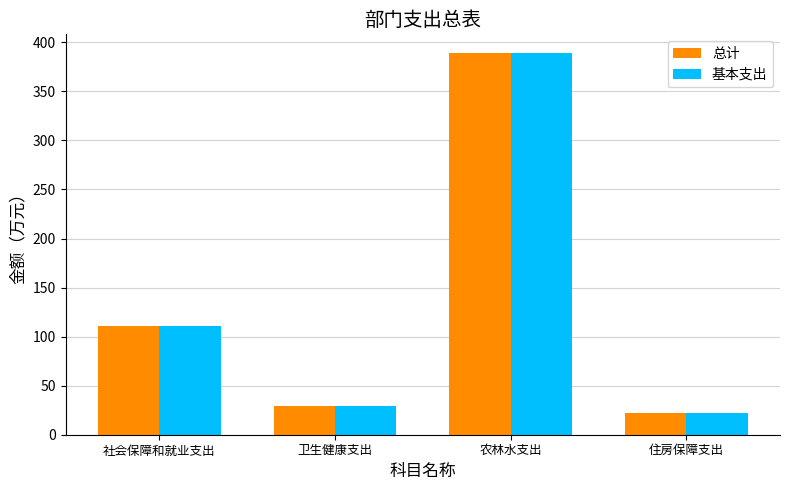

What is the maximum value shown in the chart?

388.7